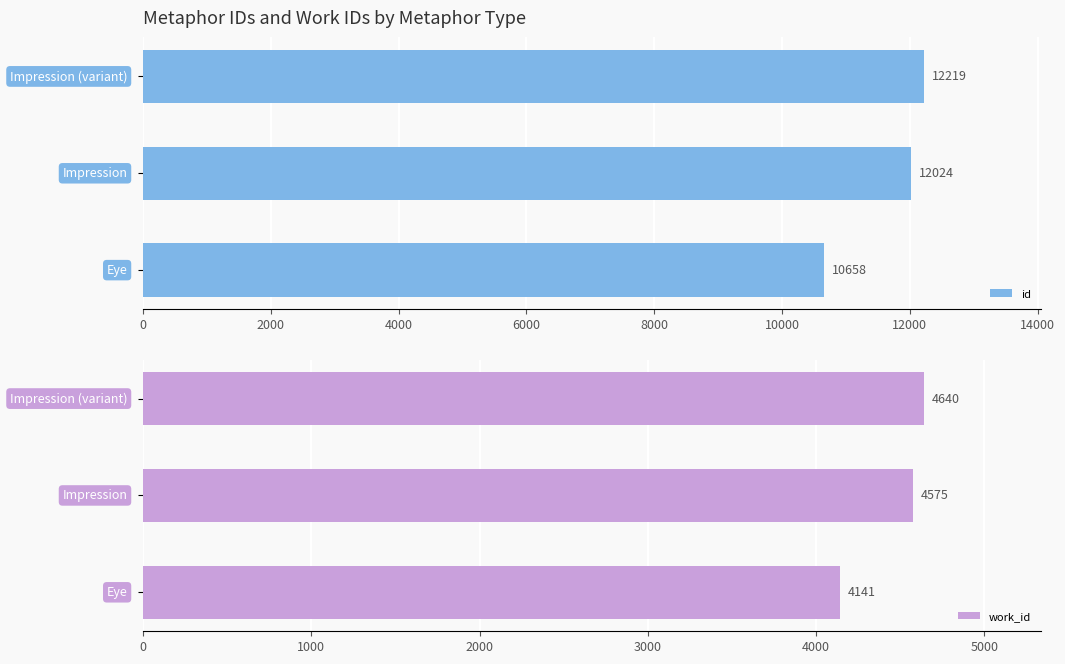

Which series has the largest total across all categories?

id